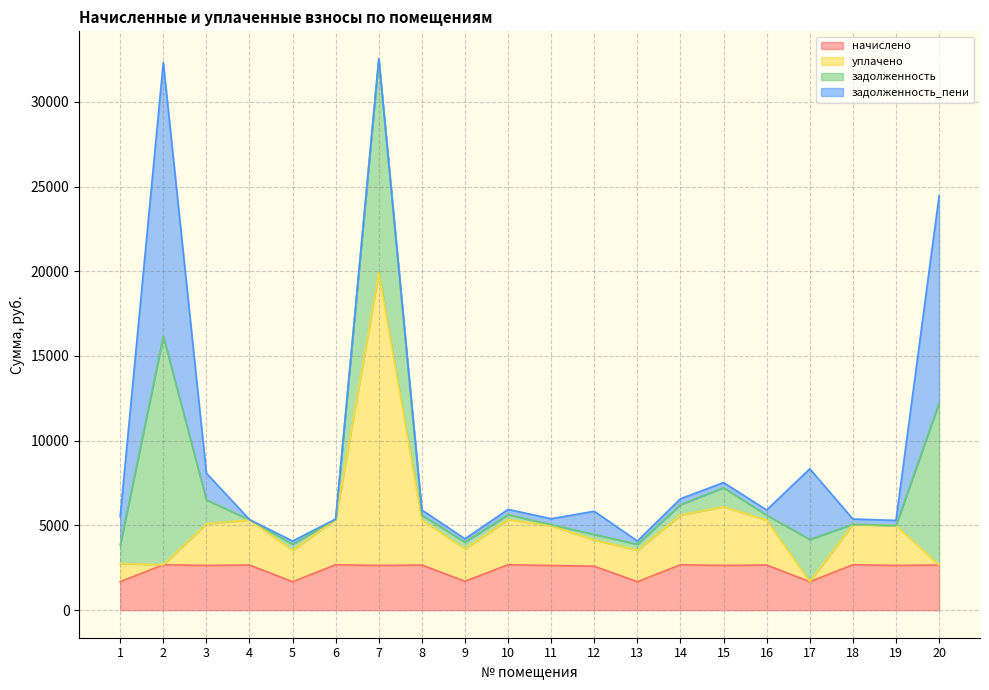

True or false: задолженность and начислено intersect in this chart.

False